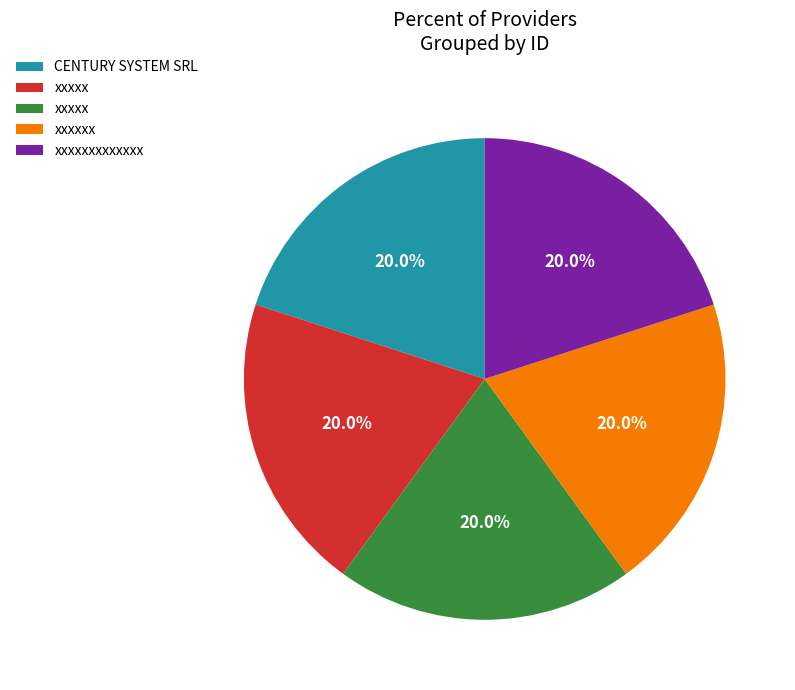

Does any single category account for the majority?

No